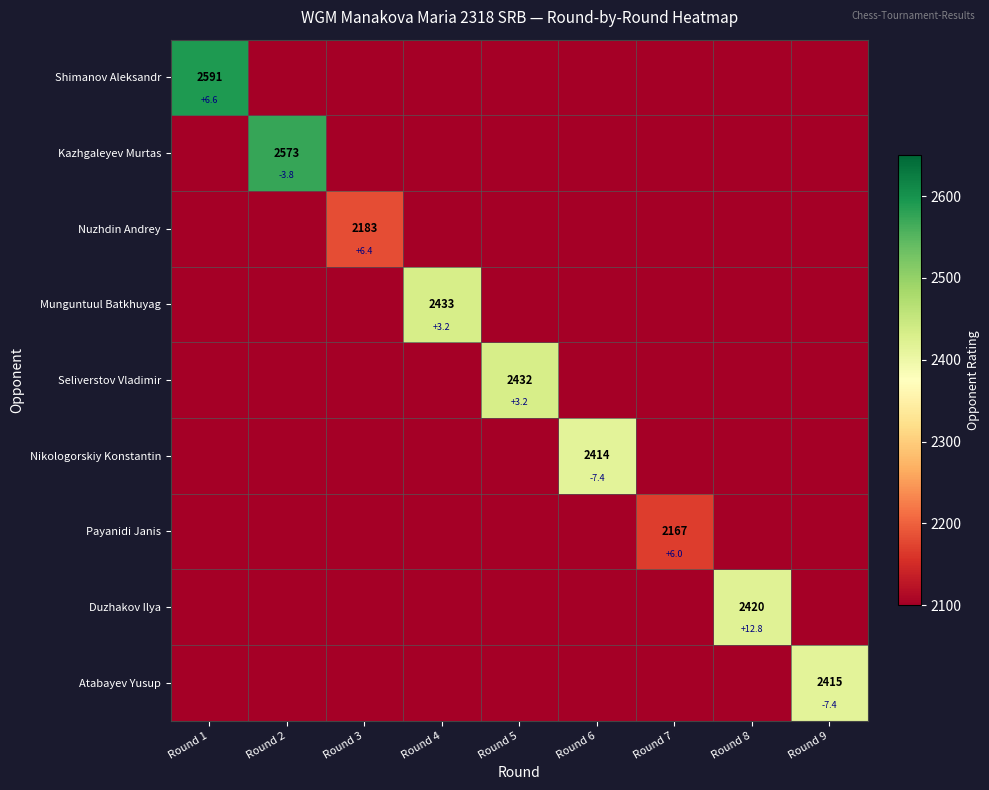

The Seliverstov Vladimir series shows 2000 at Round 7. True or false?

True